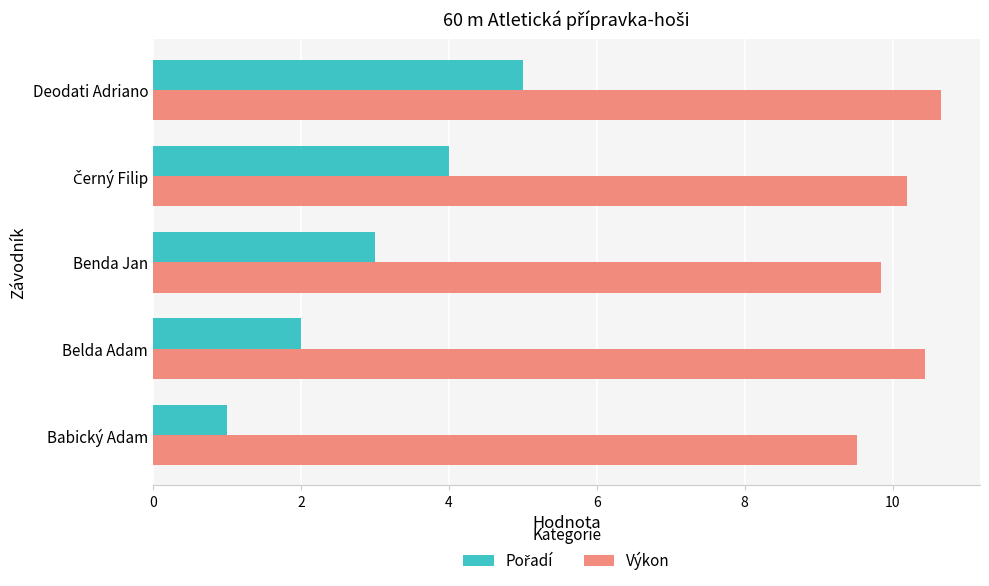

Read the Výkon value at Deodati Adriano.

10.7